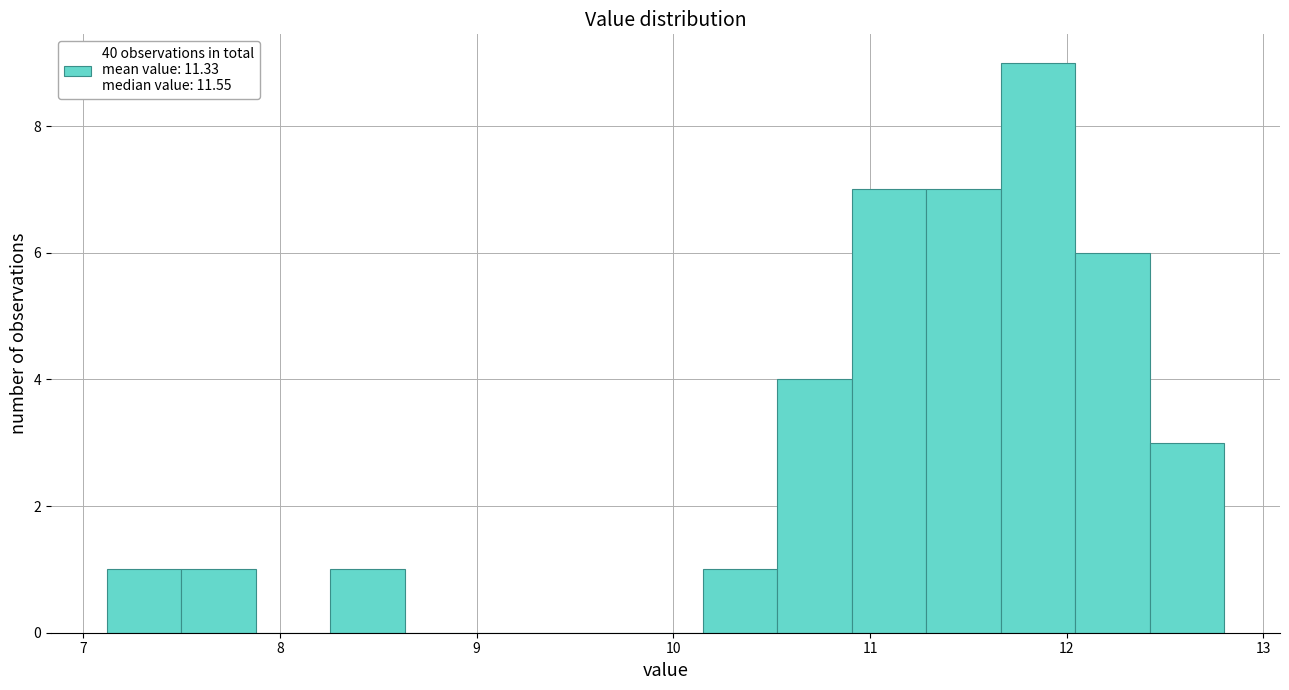

Read against the x-axis, roughly where is the centre of the tallest bar?

11.9